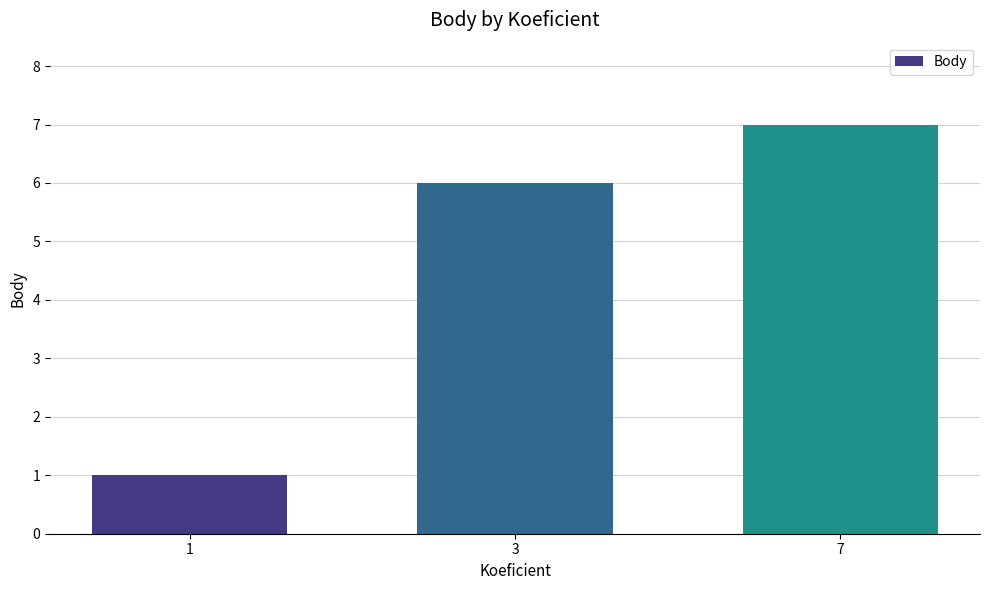

Reading right to left, list all the values displayed in this chart.

7	6	1